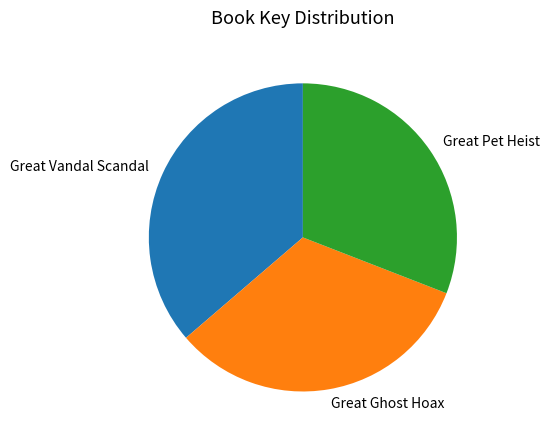

Approximately how many times larger is the value at Great Vandal Scandal compared to Great Ghost Hoax?

1.1